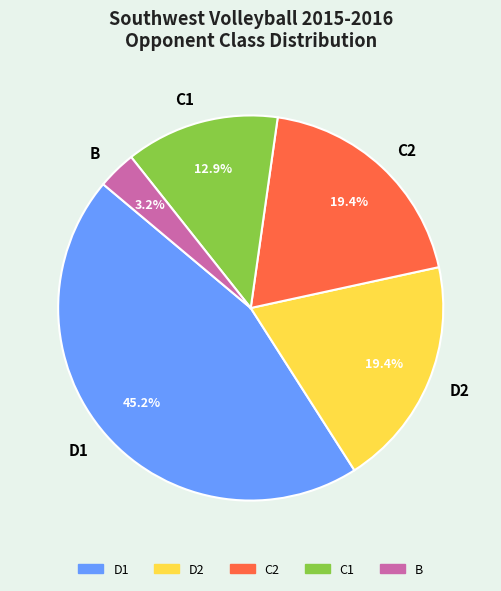

Is there any slice that represents more than half of the pie?

No